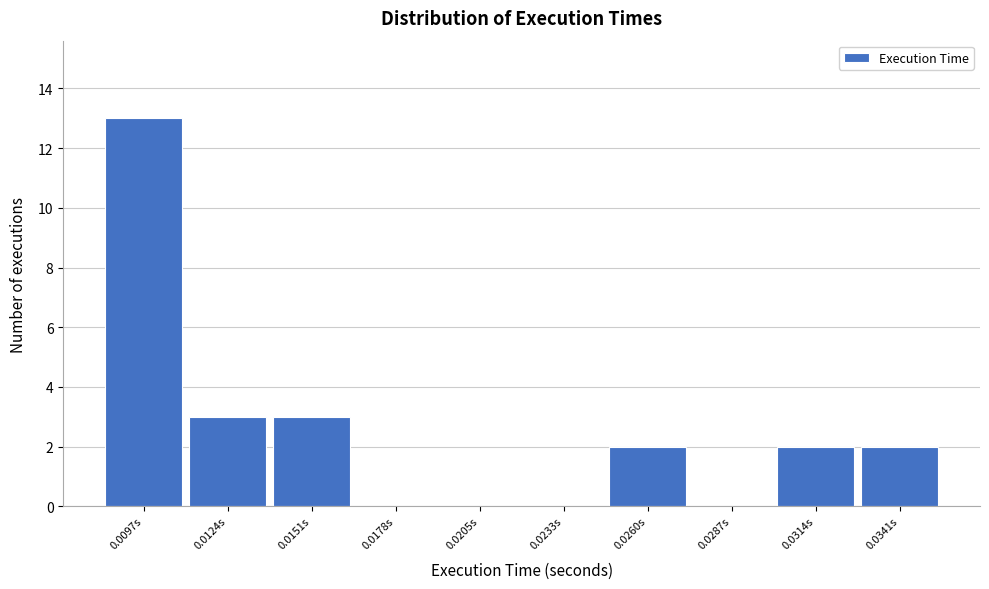

Reading right to left, list all the values displayed in this chart.

0.0341s=2	0.0314s=2	0.0287s=0	0.0260s=2	0.0233s=0	0.0205s=0	0.0178s=0	0.0151s=3	0.0124s=3	0.0097s=13